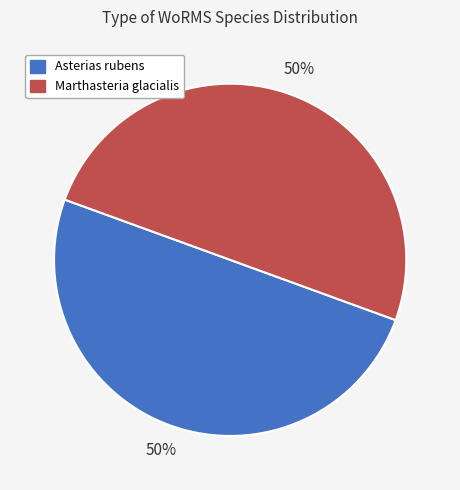

What percentage is the Asterias rubens slice, to the nearest percent?

50%